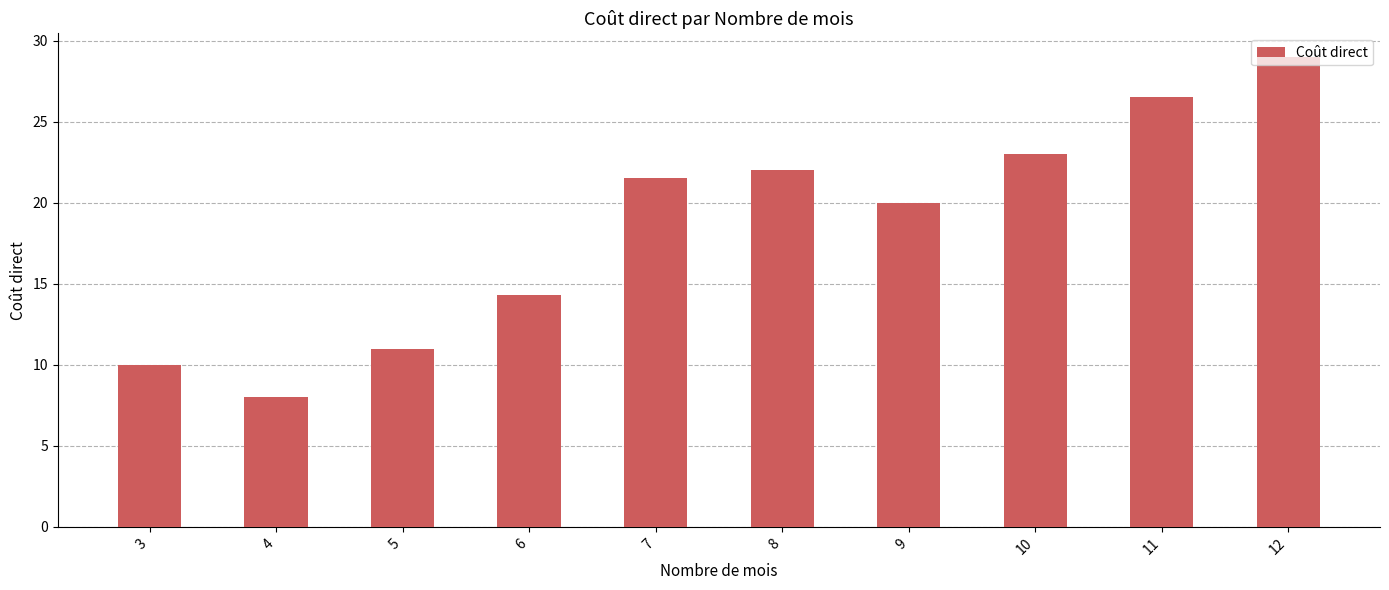

What is the sum of the values at 10 and 7?

44.5